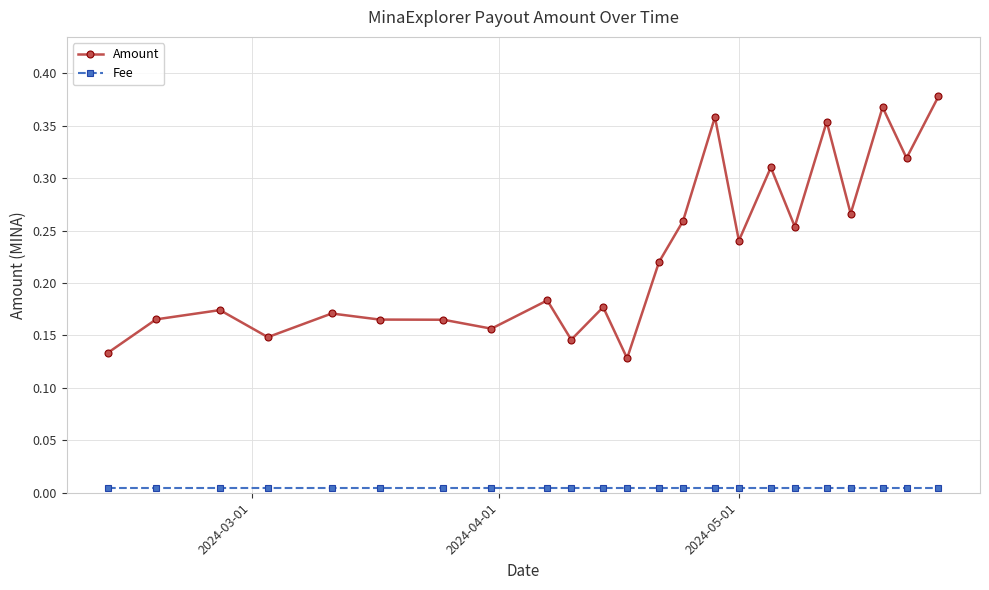

True or false: Amount has more than 1 interior local peaks.

True